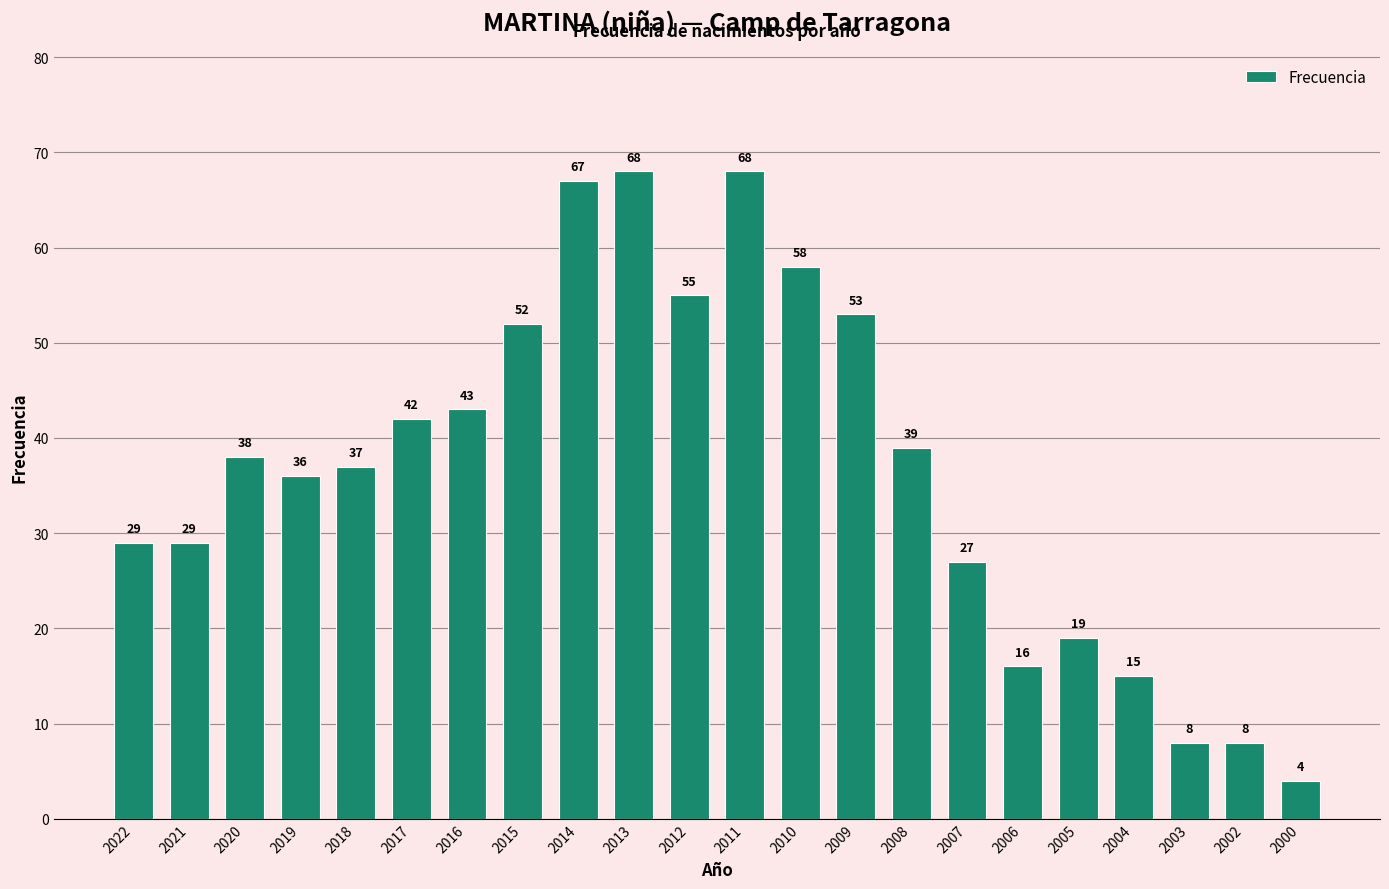

What is the value of the 2nd bar from the left?

29